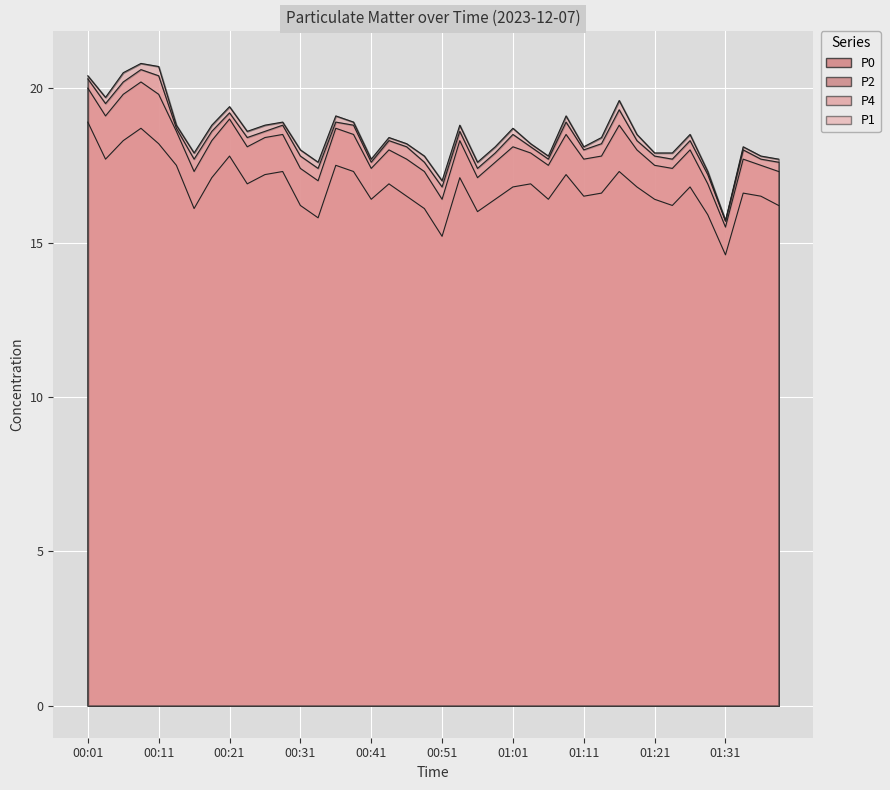

What is the difference between the maximum and minimum values in the P2 series?

4.7